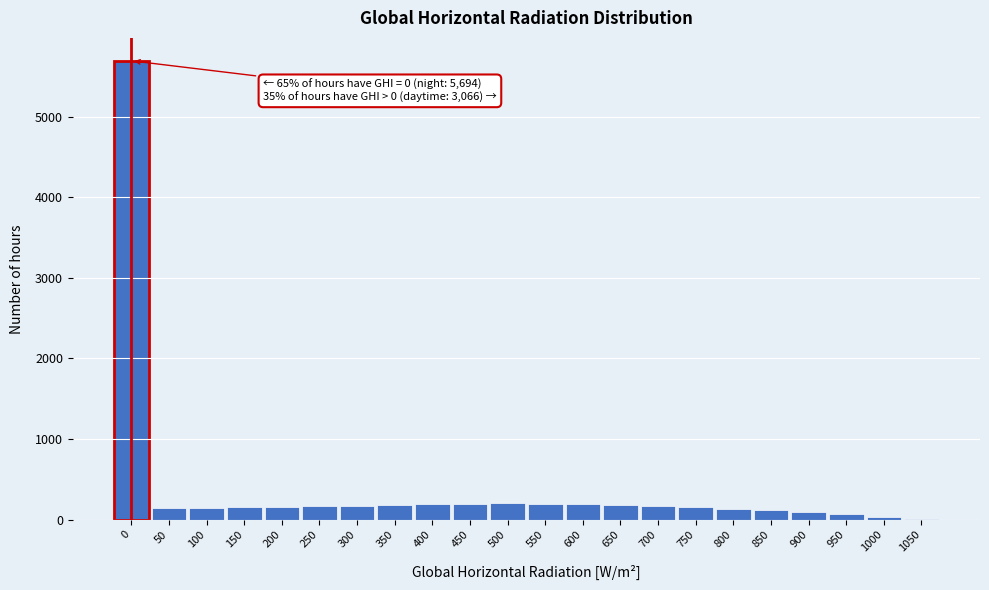

What is the change in value from 0 to 250?

-5526